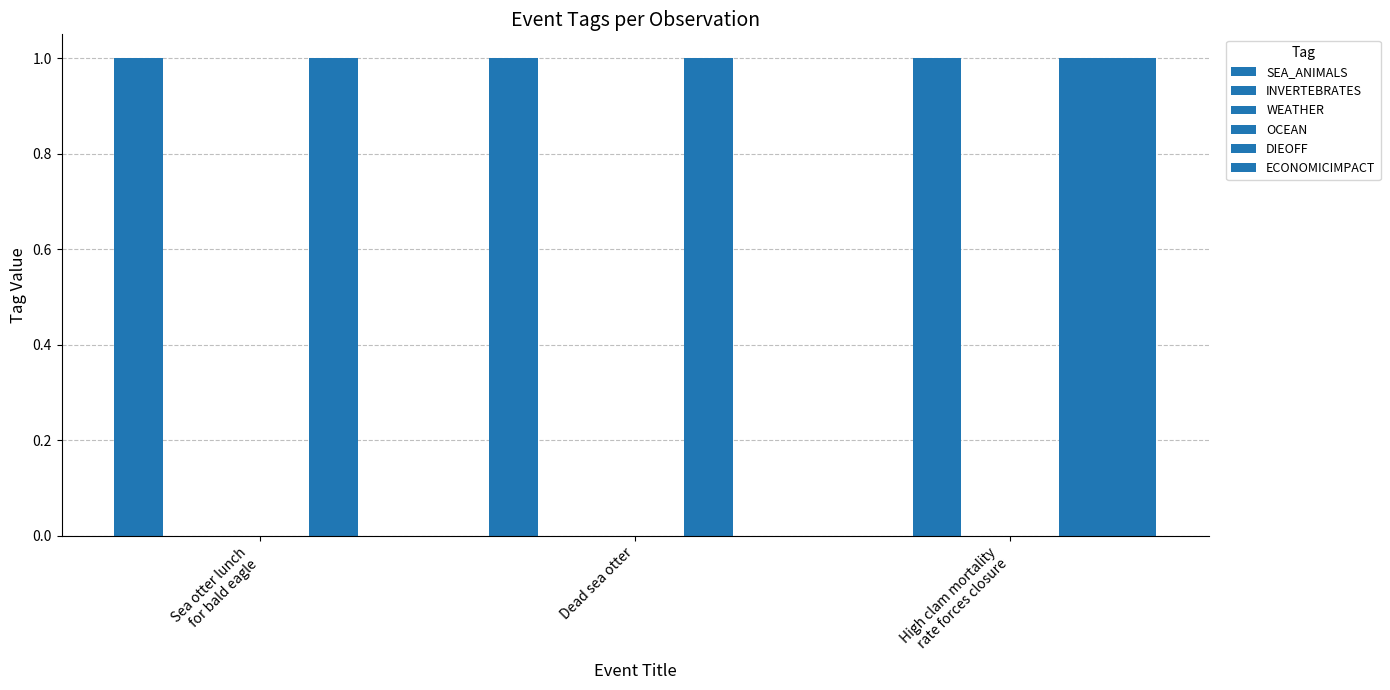

What are all the series names shown in the legend?

SEA_ANIMALS, INVERTEBRATES, WEATHER, OCEAN, DIEOFF, ECONOMICIMPACT